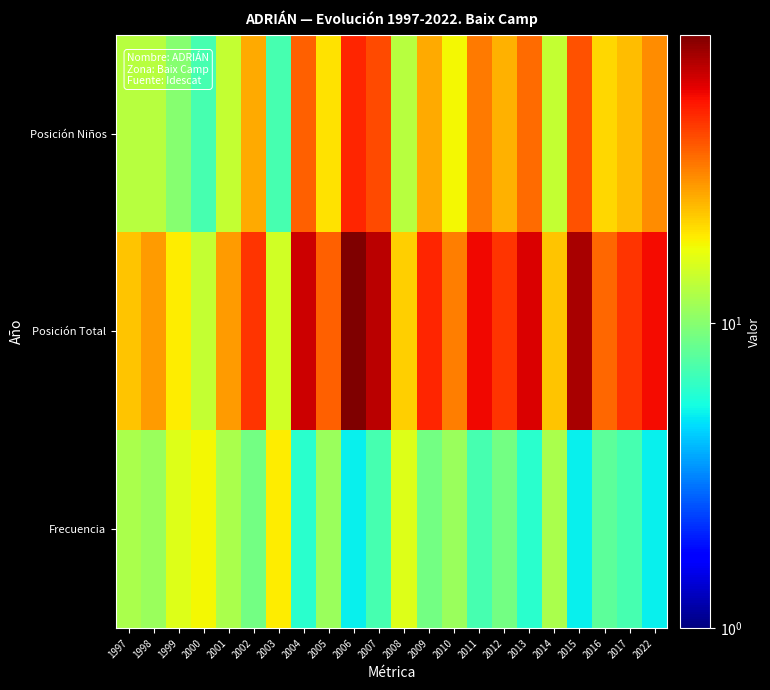

Rank the series at 1997 from lowest to highest value.

Frecuencia, Posición Niños, Posición Total